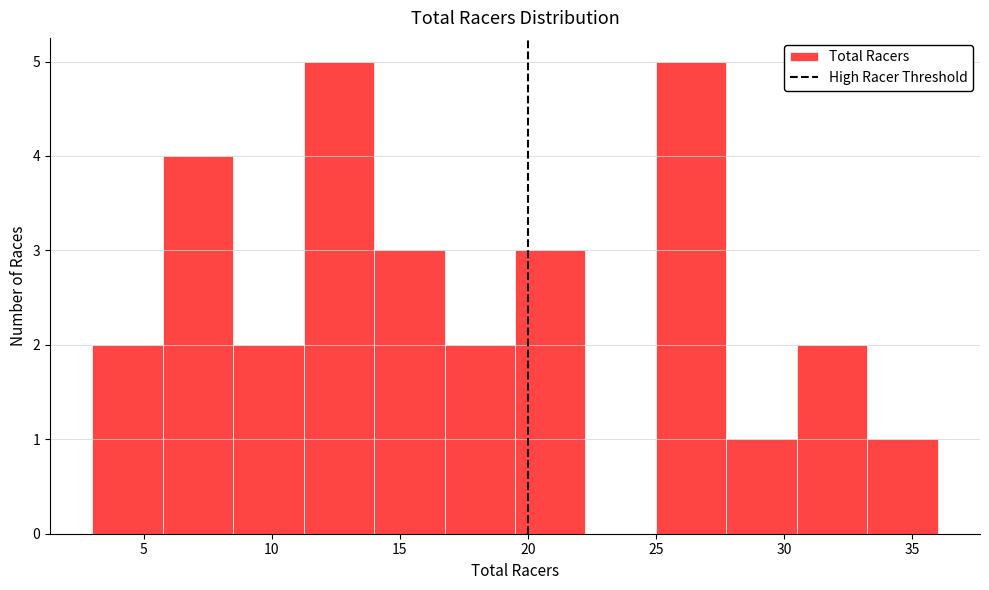

Reading left to right, transcribe this chart: for each bar, give the range it covers on the x-axis and its height. Neither the bar edges nor the heights are printed on the chart, so give them approximately, as read against the axes.

3.00 to 5.75: 2
5.75 to 8.50: 4
8.50 to 11.25: 2
11.25 to 14.00: 5
14.00 to 16.75: 3
16.75 to 19.50: 2
19.50 to 22.25: 3
22.25 to 25.00: 0
25.00 to 27.75: 5
27.75 to 30.50: 1
30.50 to 33.25: 2
33.25 to 36.00: 1